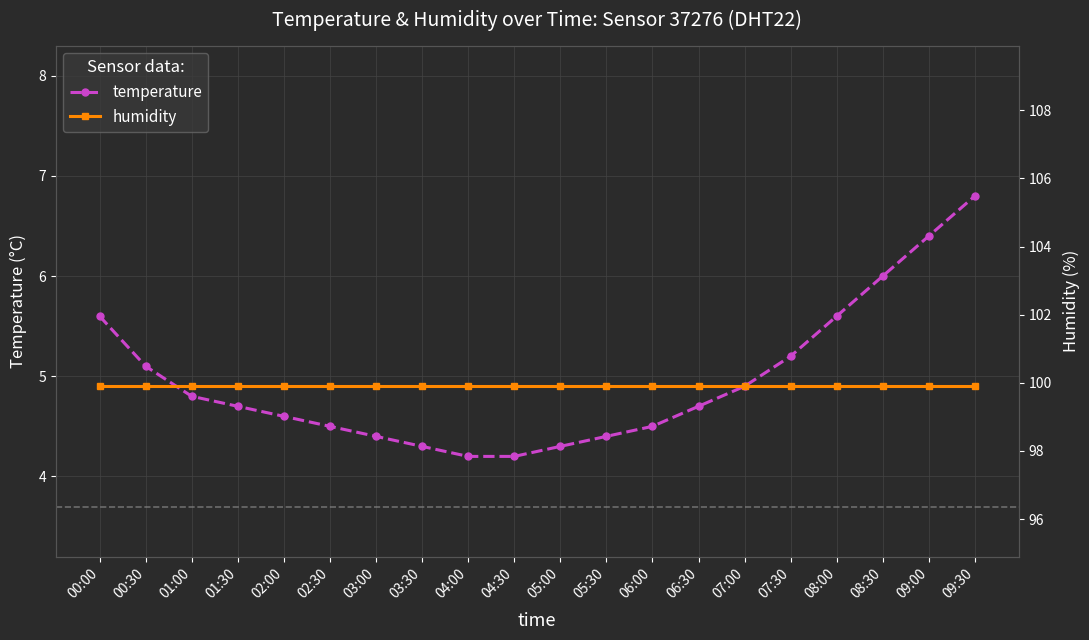

How many data points does each series have?

20